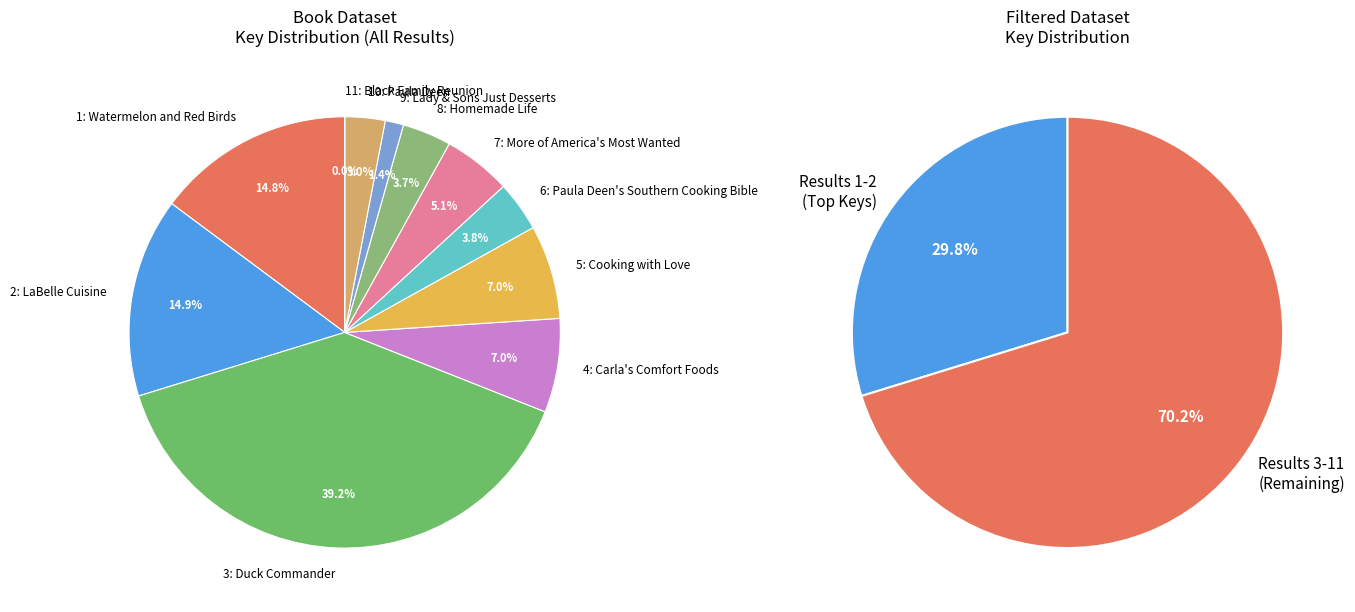

Do 7: More of America's Most Wanted and 2: LaBelle Cuisine together represent more than half of the pie?

No